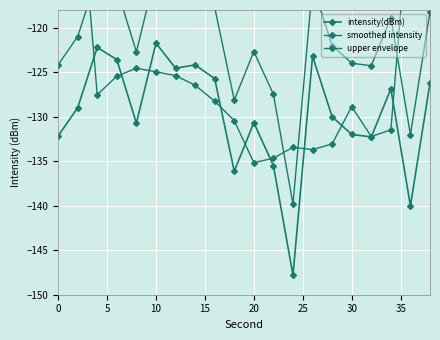

What is the minimum value for smoothed intensity?

-135.2